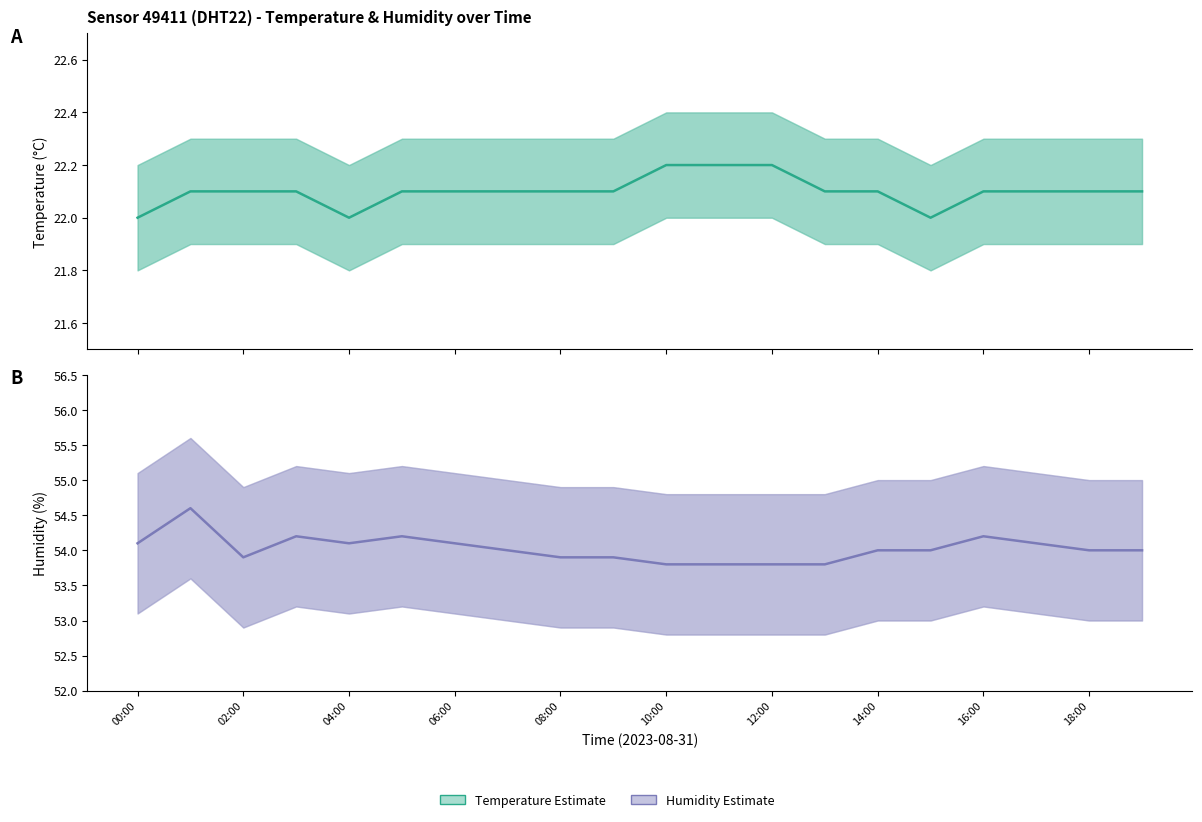

Reading left to right, extract all data points from this chart.

Temperature Estimate: 22.0	22.1	22.1	22.1	22.0	22.1	22.1	22.1	22.1	22.1	22.2	22.2	22.2	22.1	22.1	22.0	22.1	22.1	22.1	22.1
Humidity Estimate: 54.1	54.6	53.9	54.2	54.1	54.2	54.1	54.0	53.9	53.9	53.8	53.8	53.8	53.8	54.0	54.0	54.2	54.1	54.0	54.0